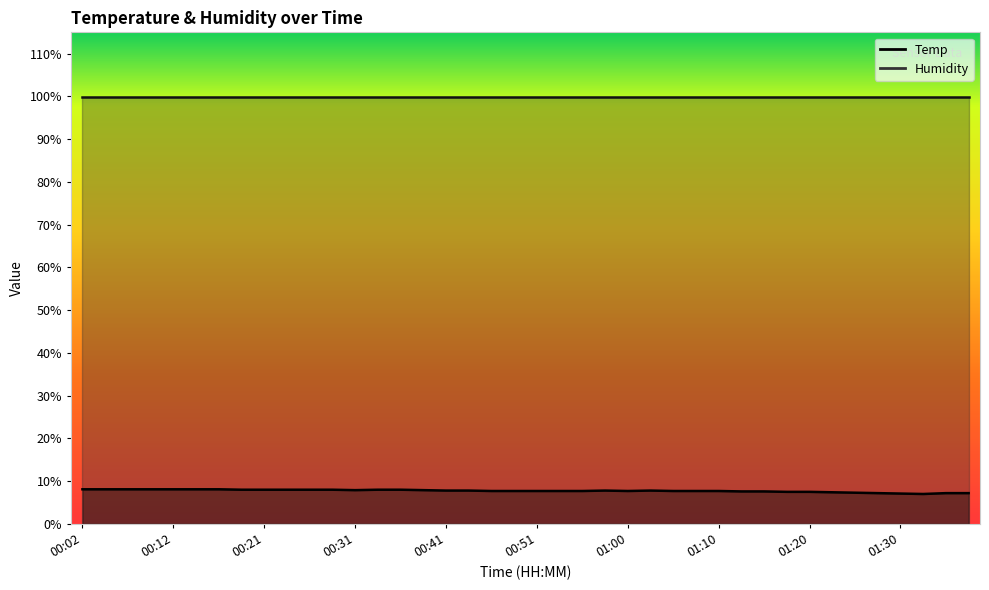

Where is the first local maximum?

00:58